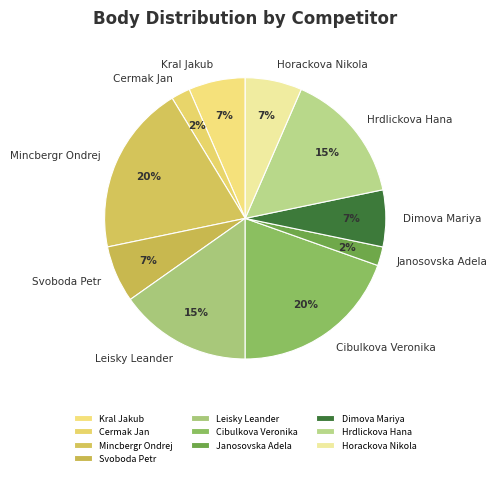

How many slices are in this pie chart?

10